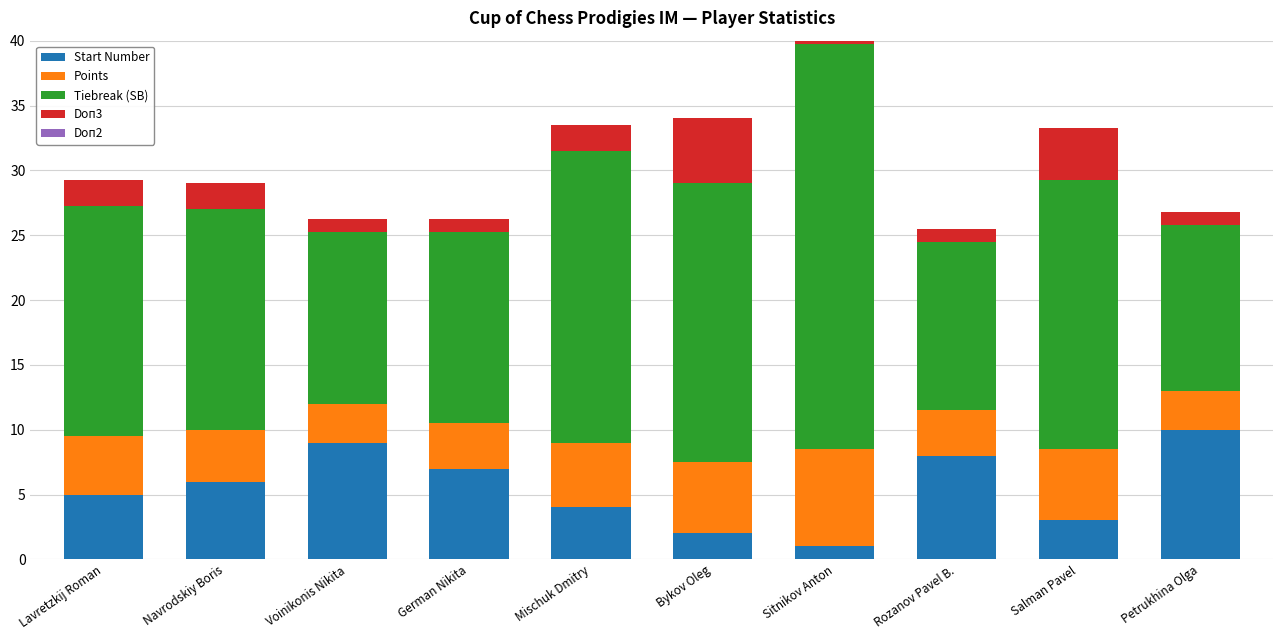

What is the label of the 5th bar from the right?

Bykov Oleg